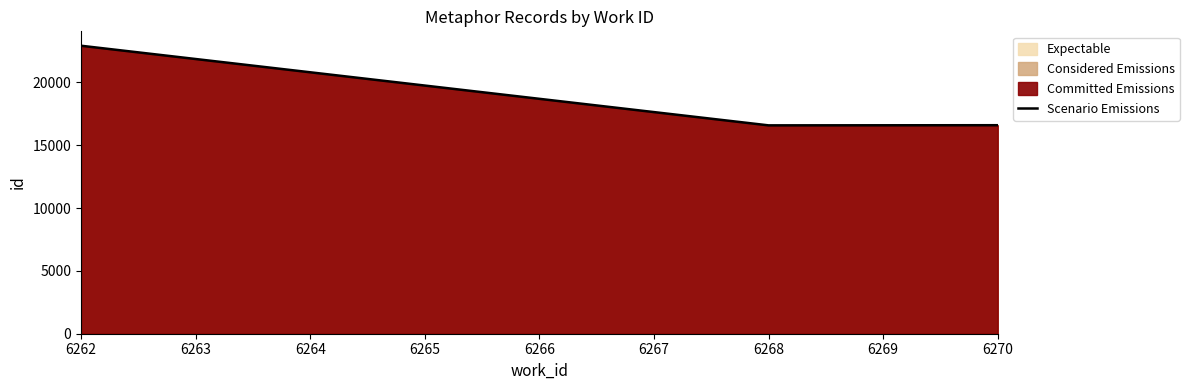

Is it true that Scenario Emissions equals 16588 at 6270?

True